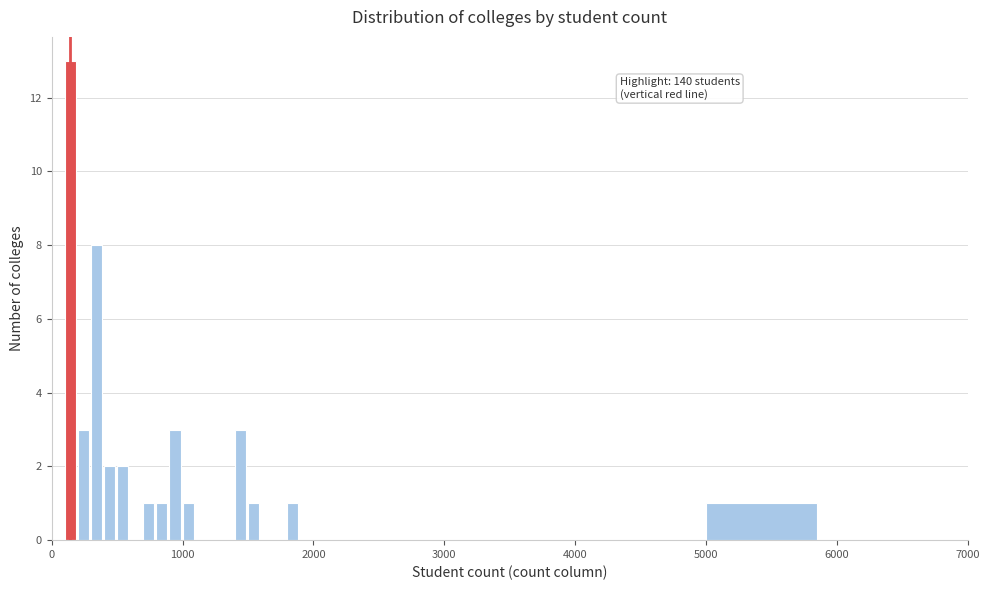

Around what value on the x-axis is the tallest bar? Give the approximate position of its centre, as read against the axis.

100